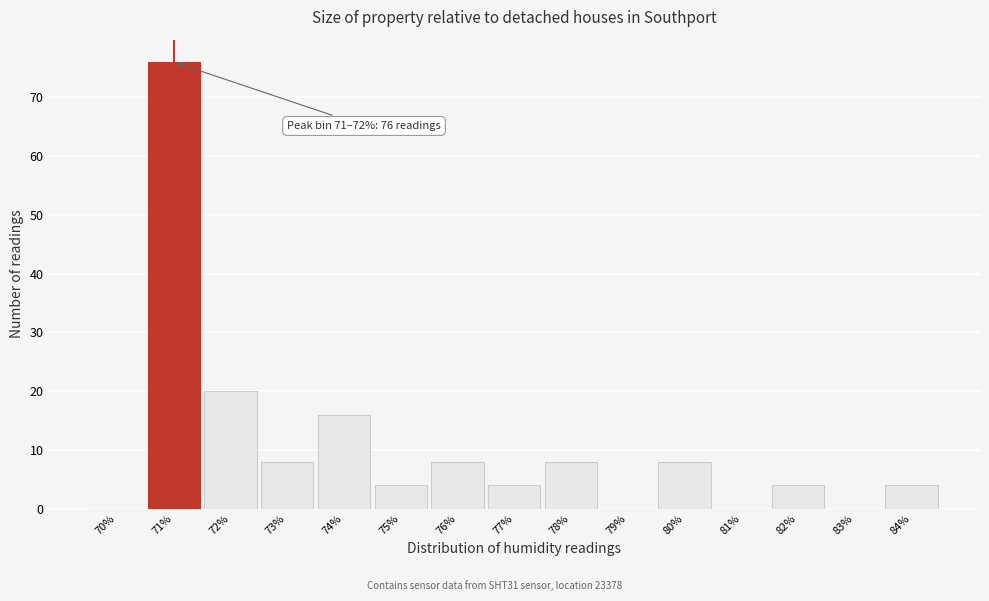

Reading left to right, extract all data points from this chart.

70%=0	71%=76	72%=20	73%=8	74%=16	75%=4	76%=8	77%=4	78%=8	79%=0	80%=8	81%=0	82%=4	83%=0	84%=4